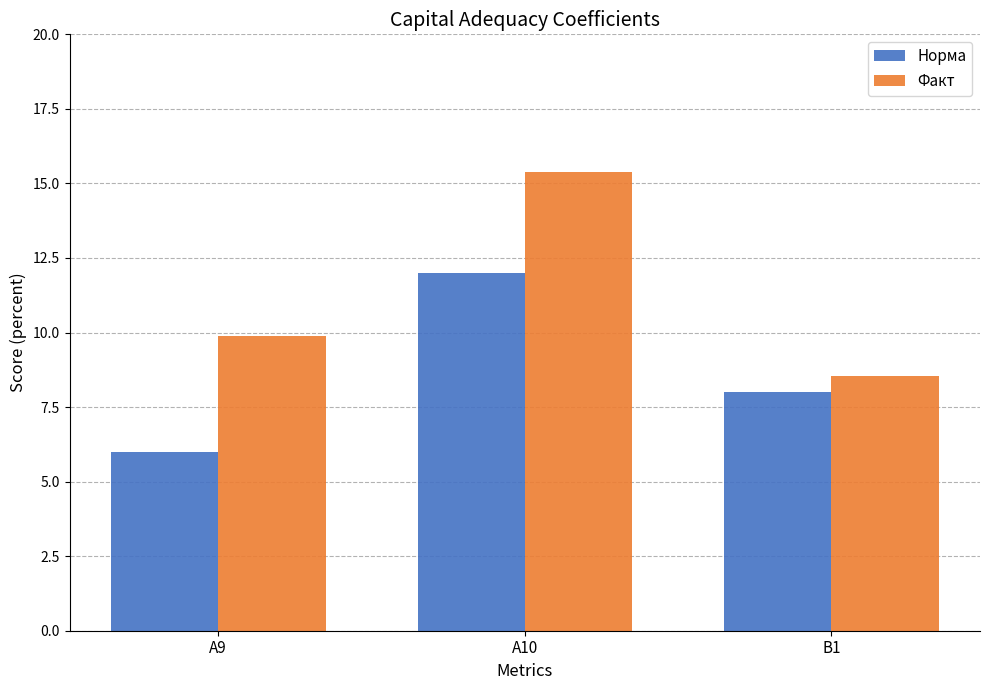

What is the approximate value of Норма at A9?

6.0